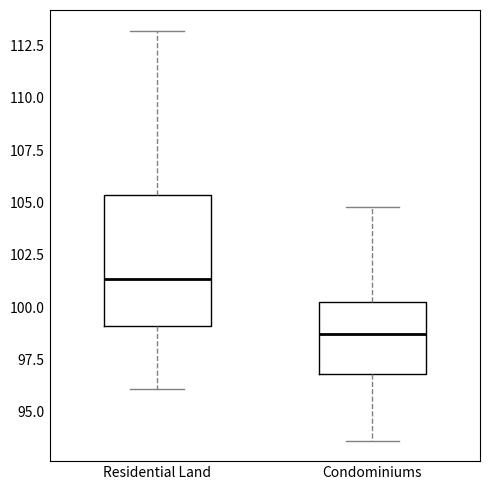

Where is the lower edge of the box for Condominiums on the y-axis? The values are not printed on the chart, so give them approximately, as read against the axis.

97.0